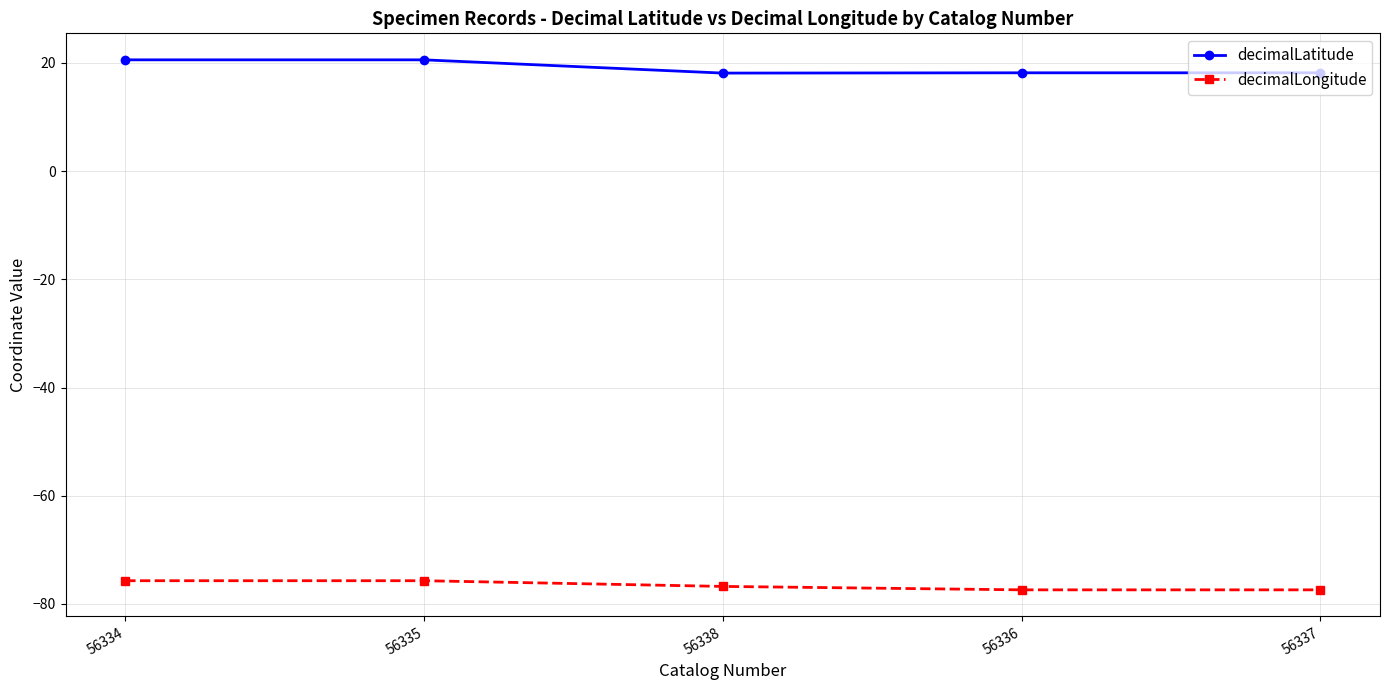

True or false: decimalLongitude and decimalLatitude cross at least once.

False